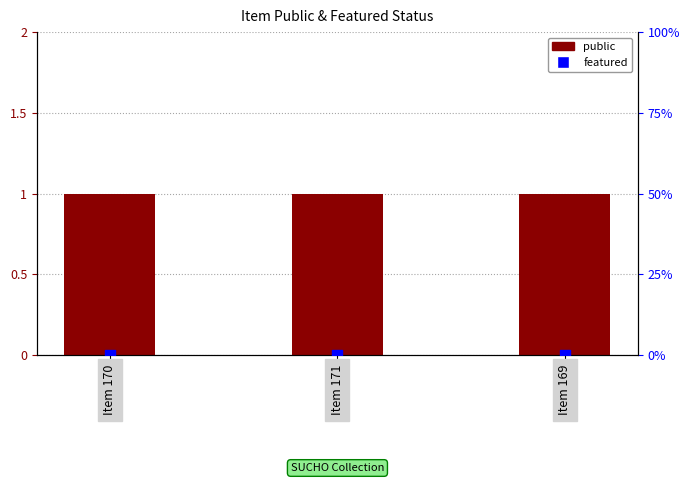

Which series reaches the minimum Y coordinate?

featured